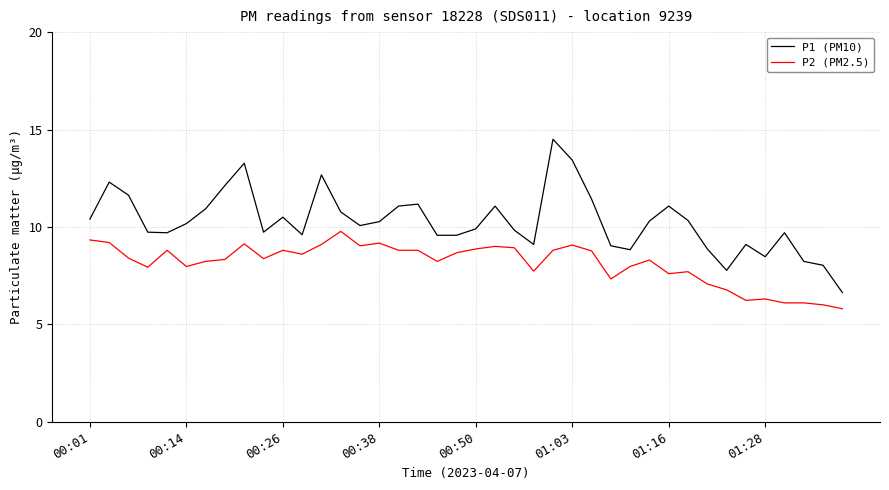

What are all the series names shown in the legend?

P1 (PM10), P2 (PM2.5)